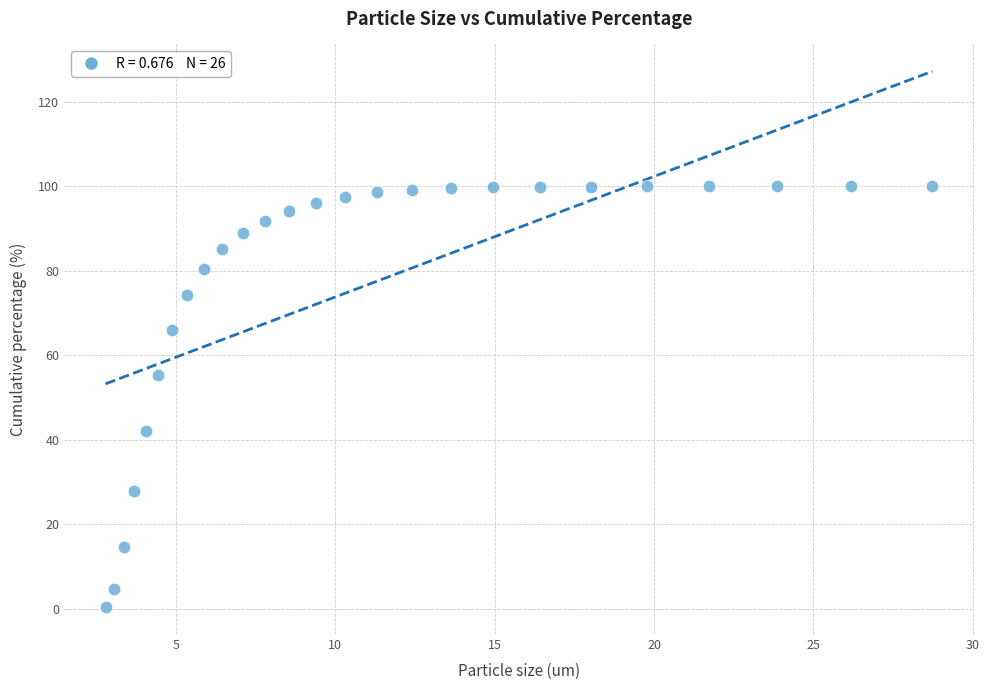

What is the range of Y values (max minus min)?

99.6